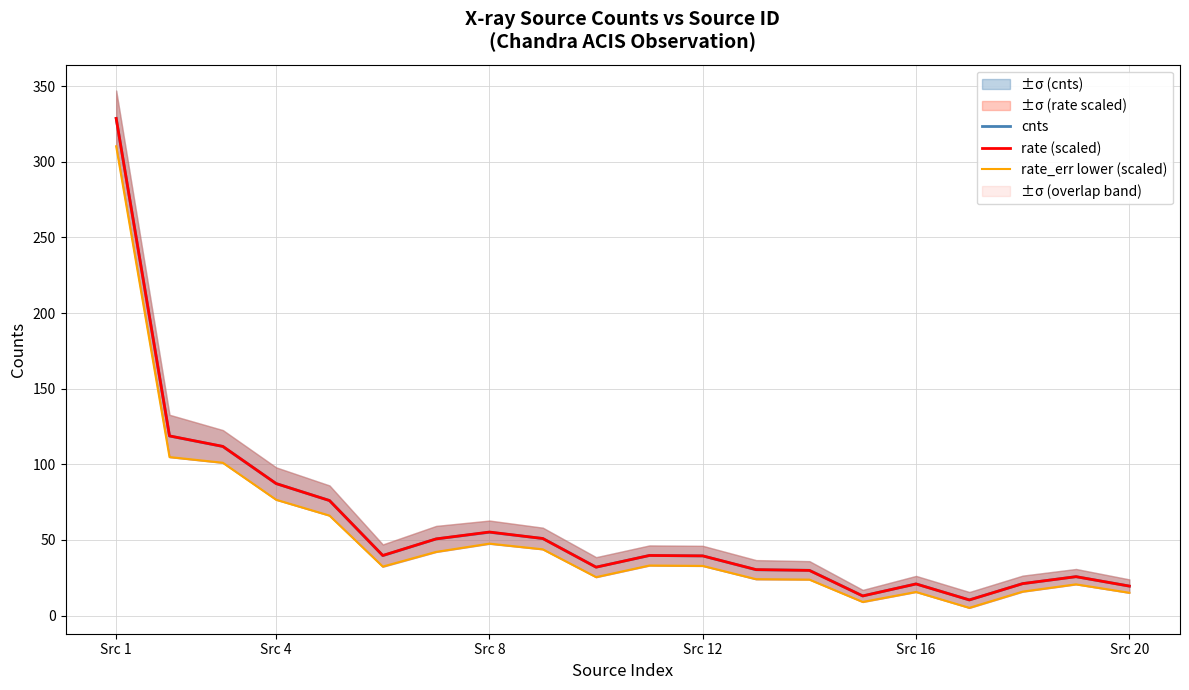

At which category is the sum across all series the highest?

Src 1